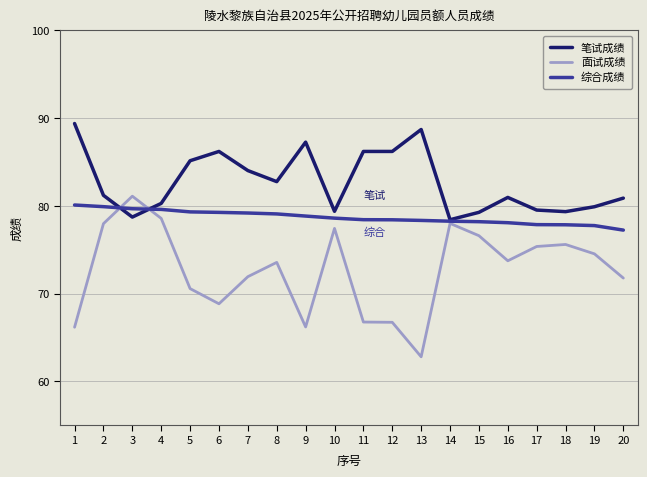

Is the value of 综合成绩 at 12 greater than the value of 面试成绩 at 12?

Yes